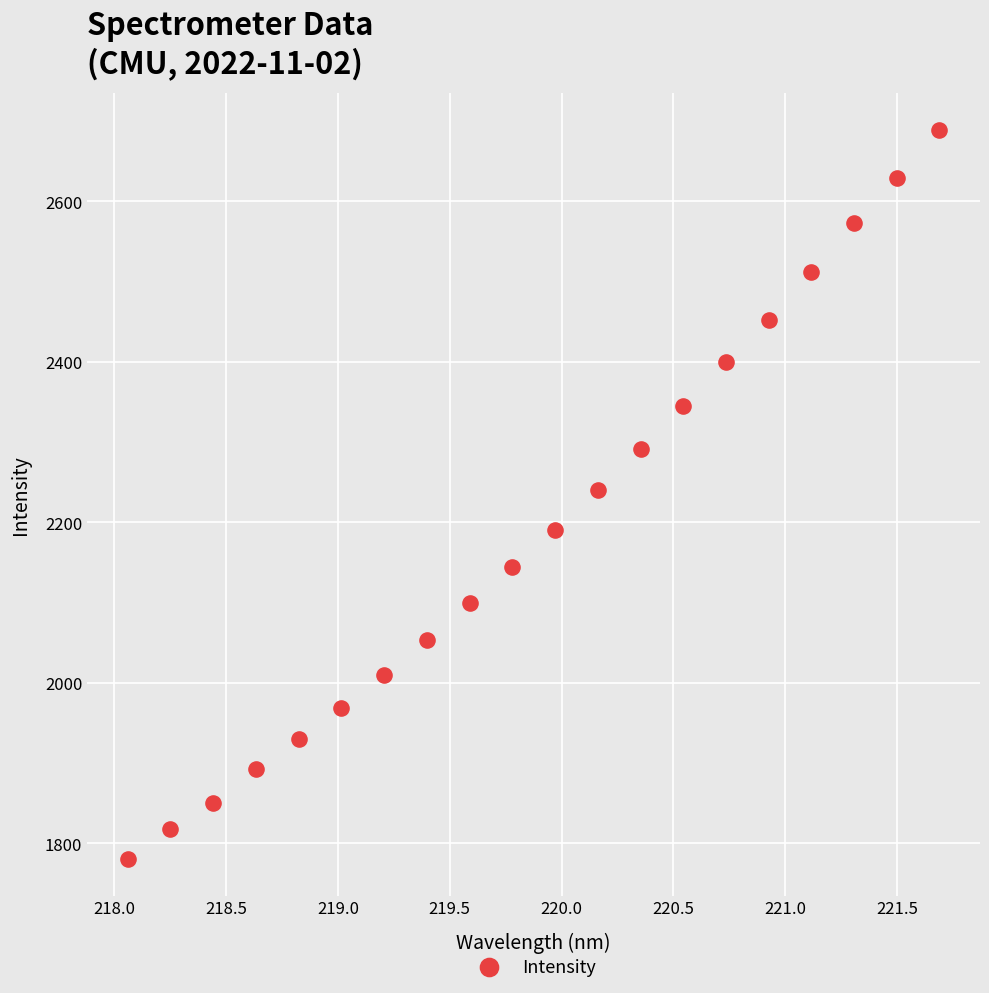

What is the range of X values (max minus min)?

3.6